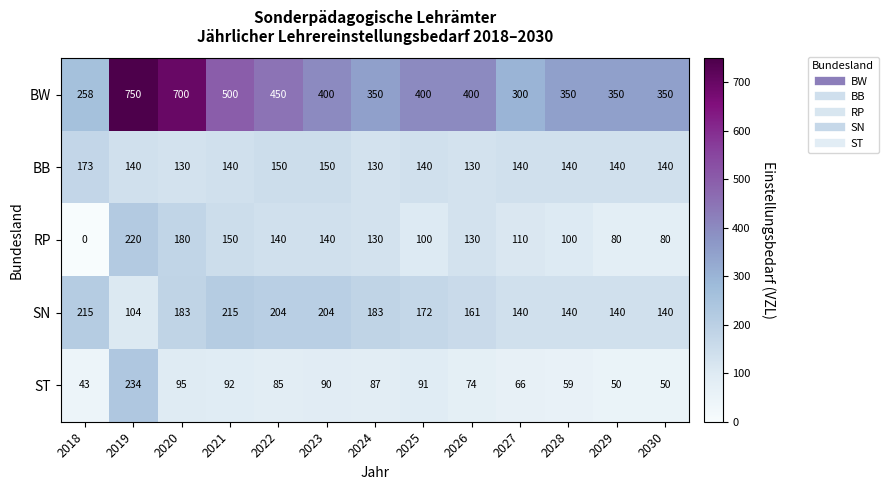

True or false: ST has a value of 95 at 2020.

True